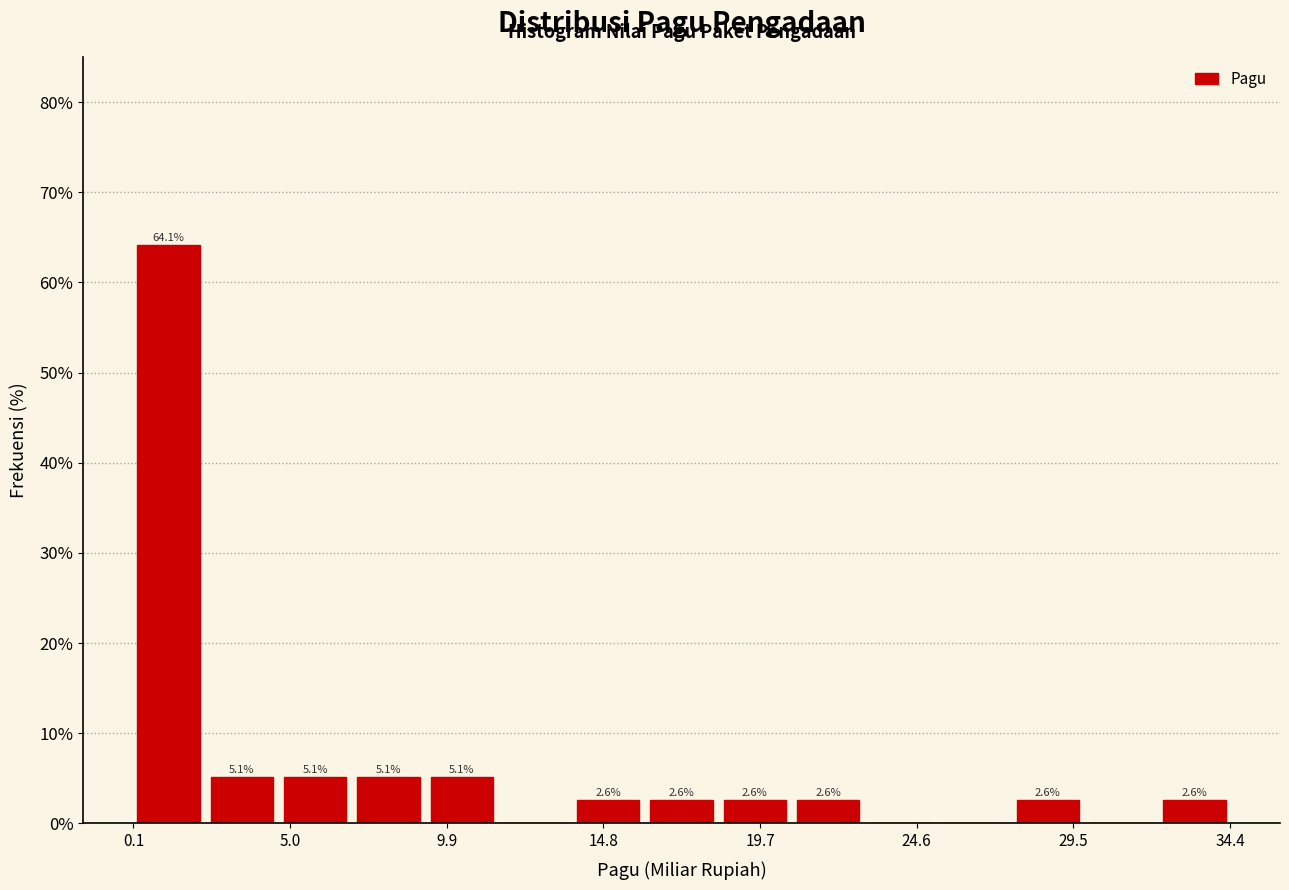

Over which range of the x-axis is the bar tallest?

0.0 to 2.5